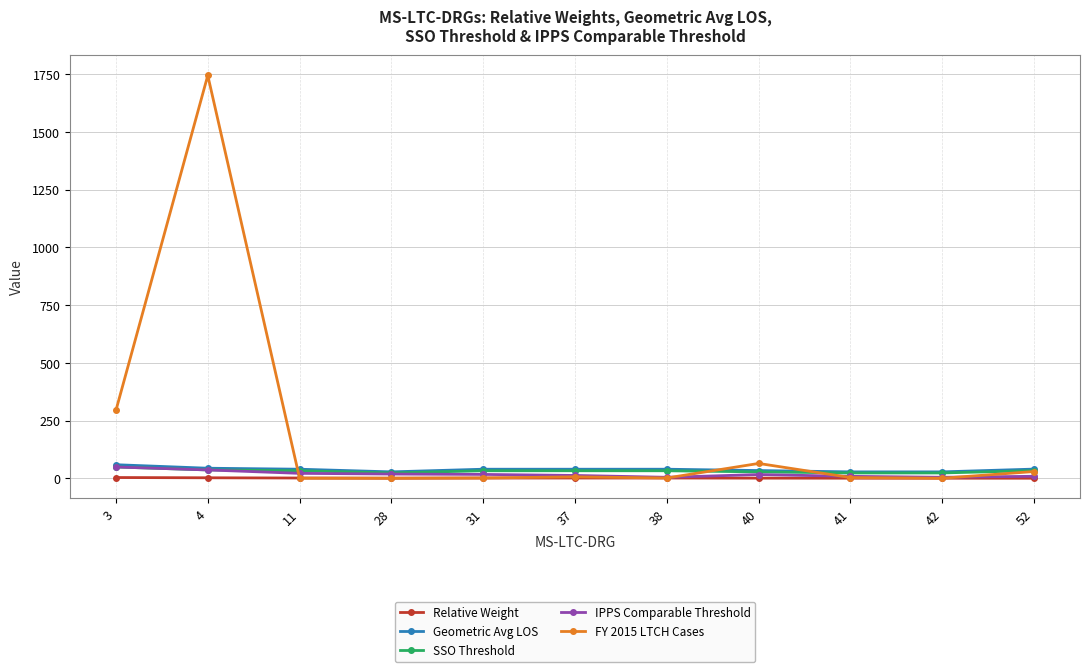

The value of SSO Threshold at 37 is 33.3. True or false?

True